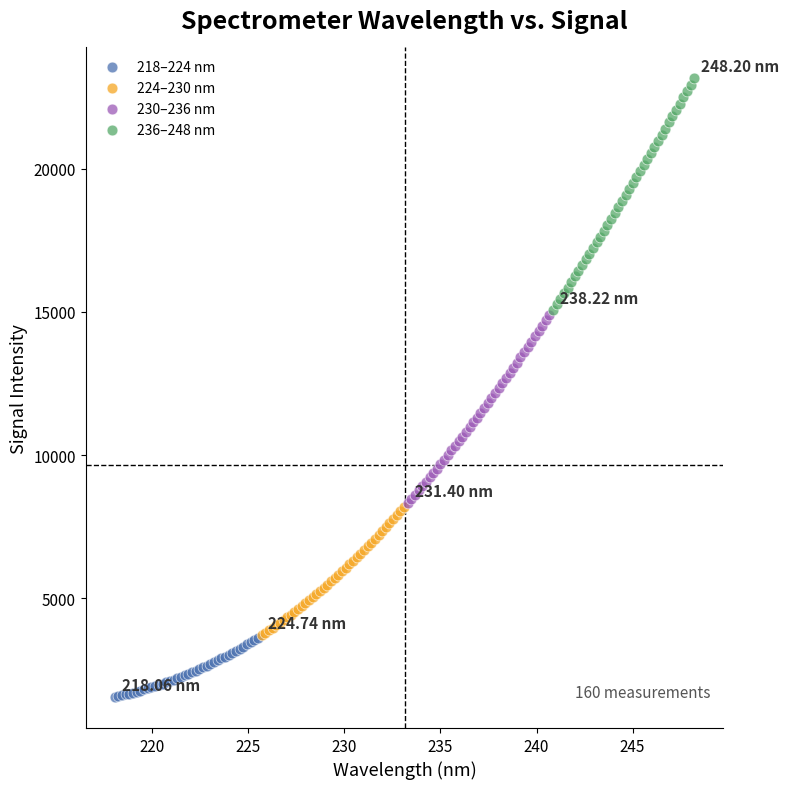

Which series reaches the maximum Y coordinate?

236–248 nm